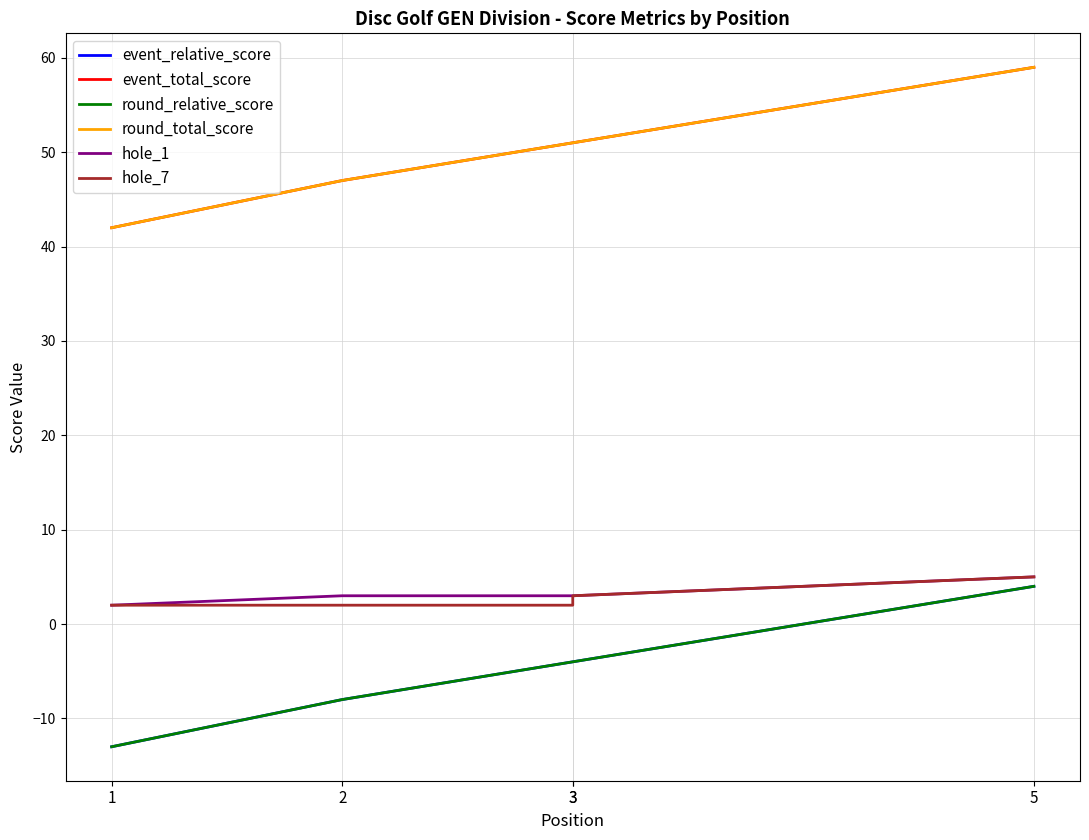

What is the average value of the event_total_score series?

50